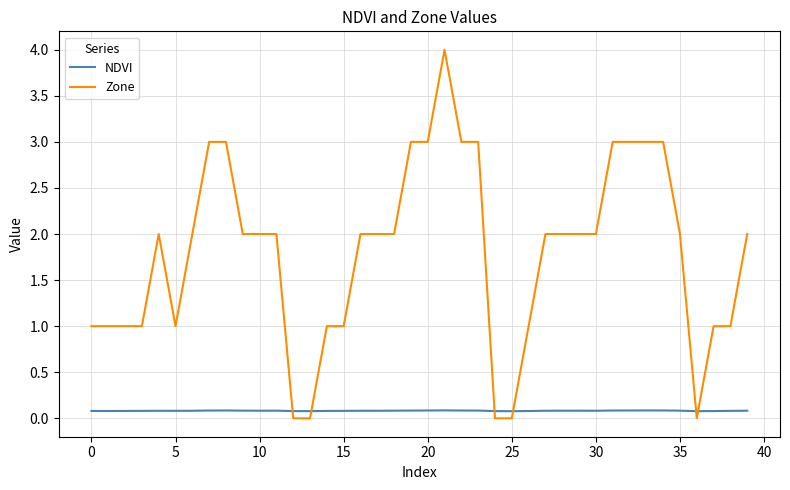

Which series has the largest range (max minus min)?

Zone